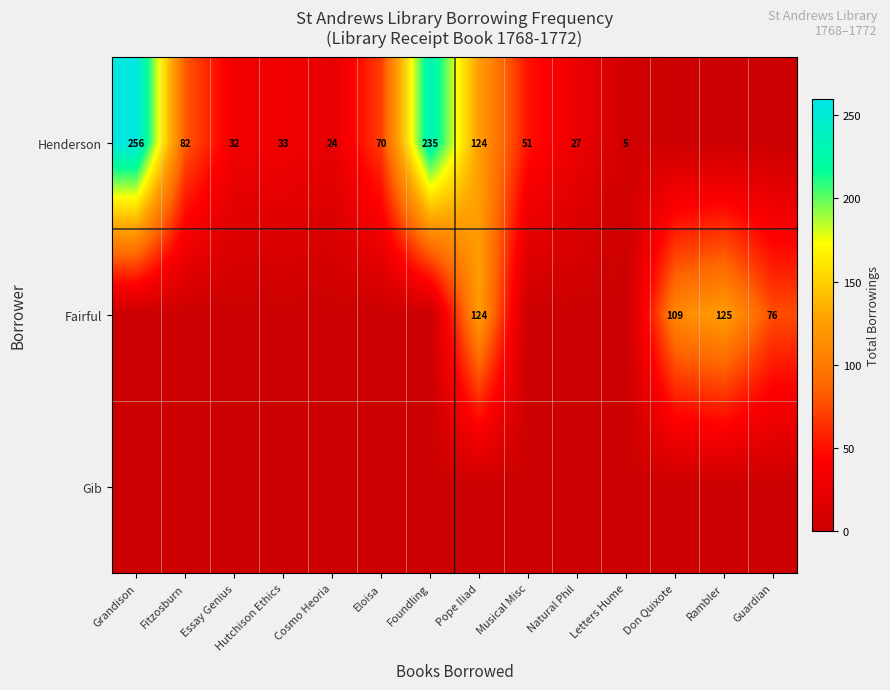

The Fairful series shows 124 at Pope Iliad. True or false?

True